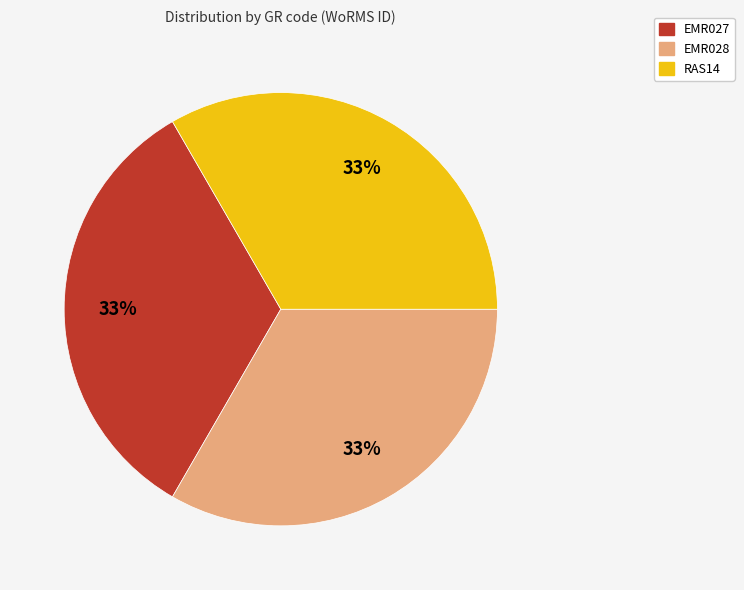

To the nearest percent, what percentage of the pie is EMR028?

33%